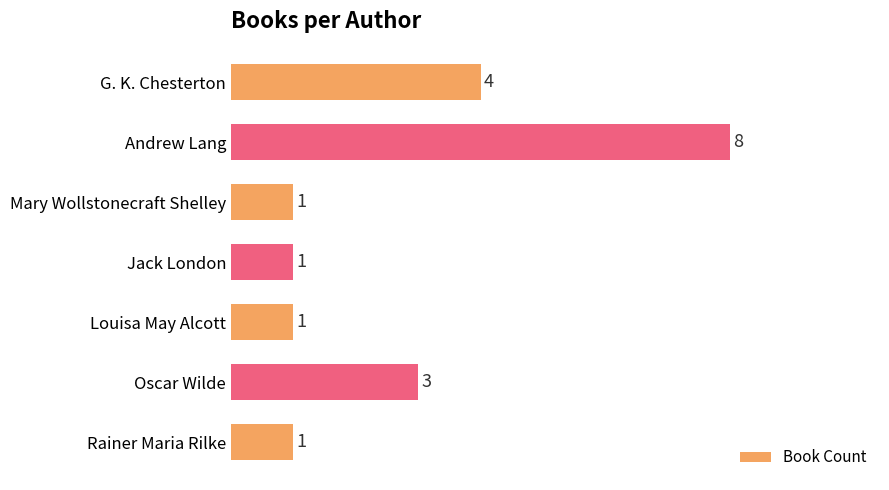

How many values are between 1 and 4?

6